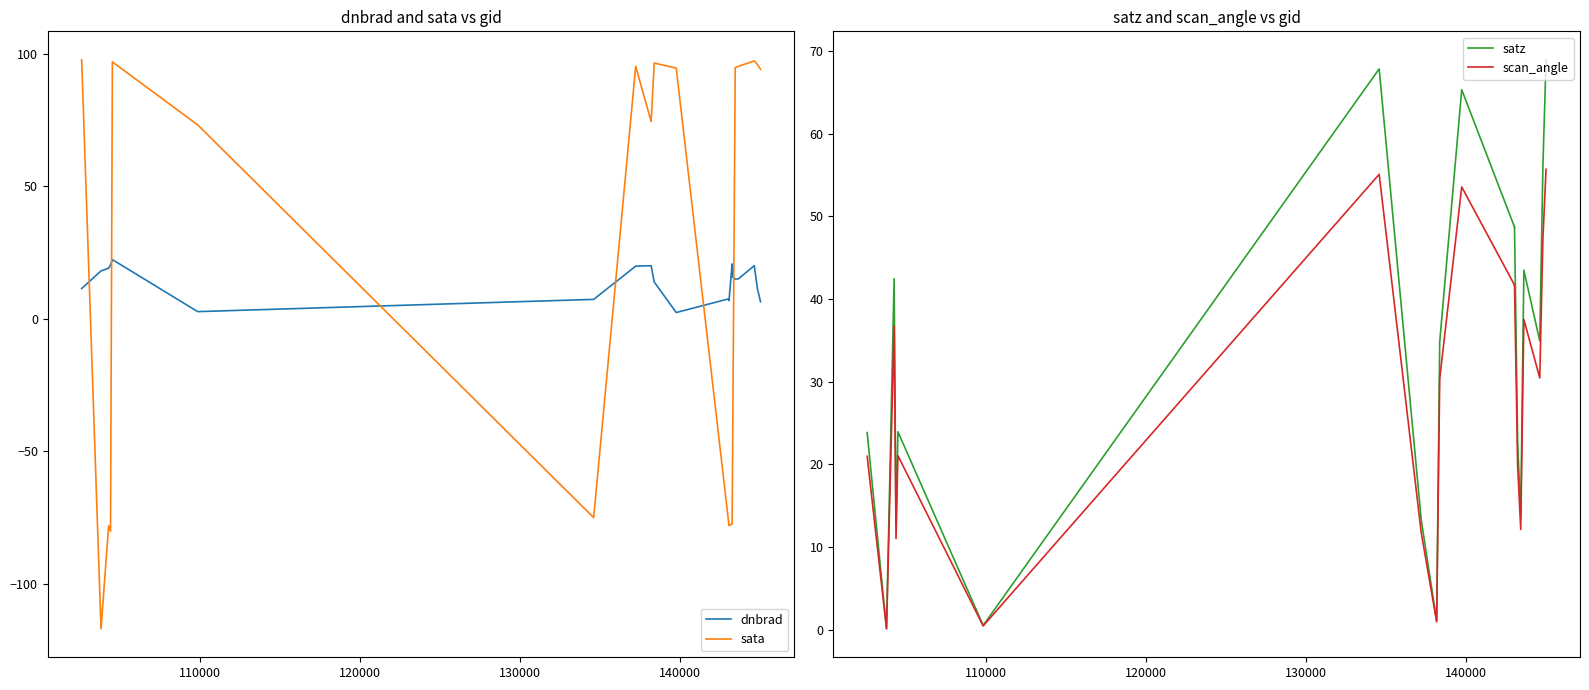

Does the chart have visible grid lines?

No